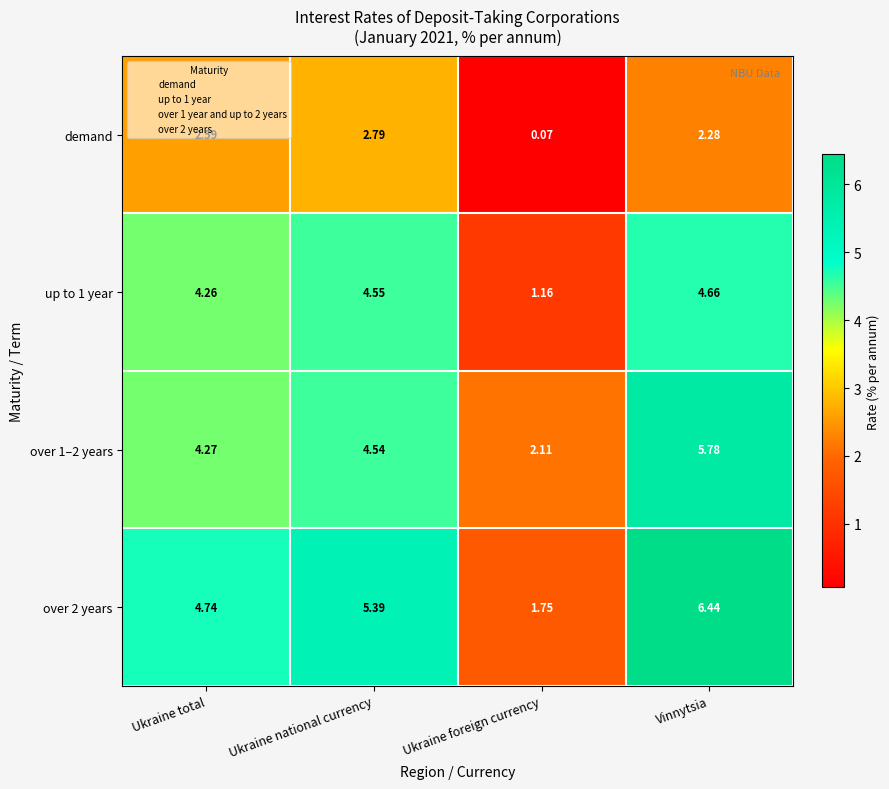

Where does the over 1–2 years series first go above 4?

Ukraine total